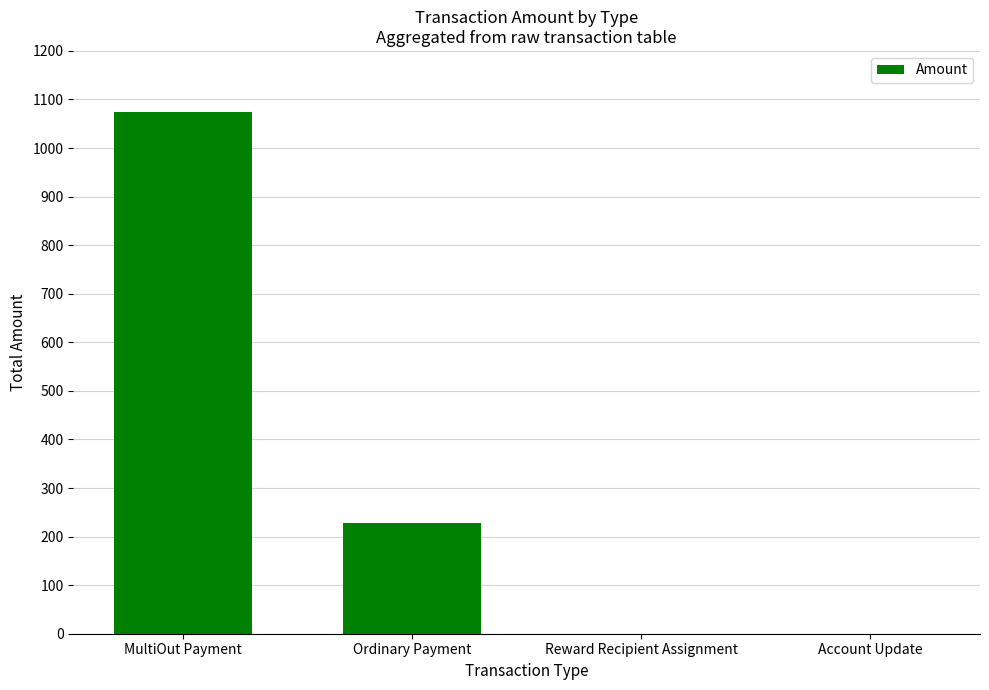

At which label does the data first exceed 227?

MultiOut Payment